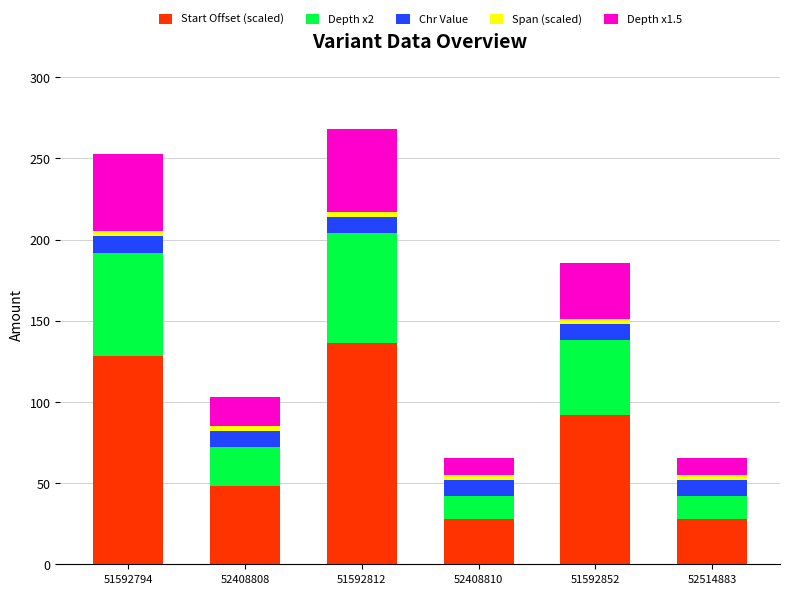

At which category is the sum across all series the highest?

51592812